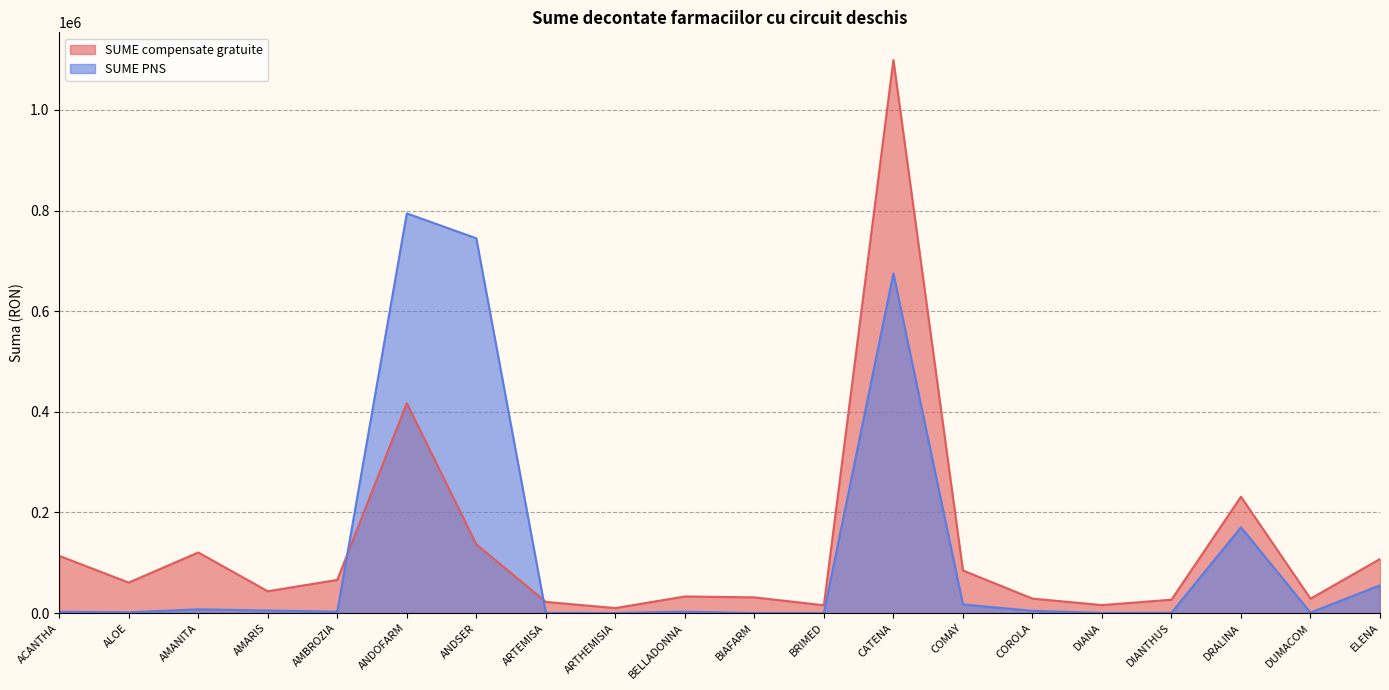

Where is the first local maximum for SUME PNS?

AMANITA